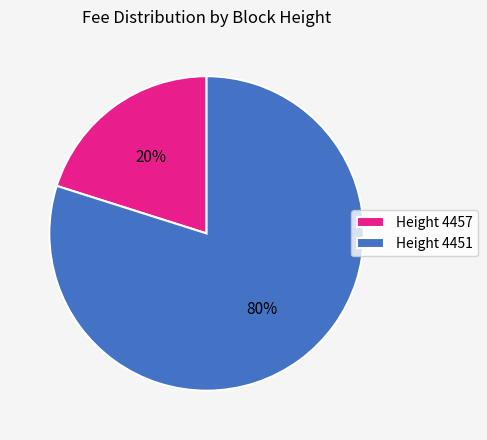

Which category has the biggest portion of the pie?

Height 4451